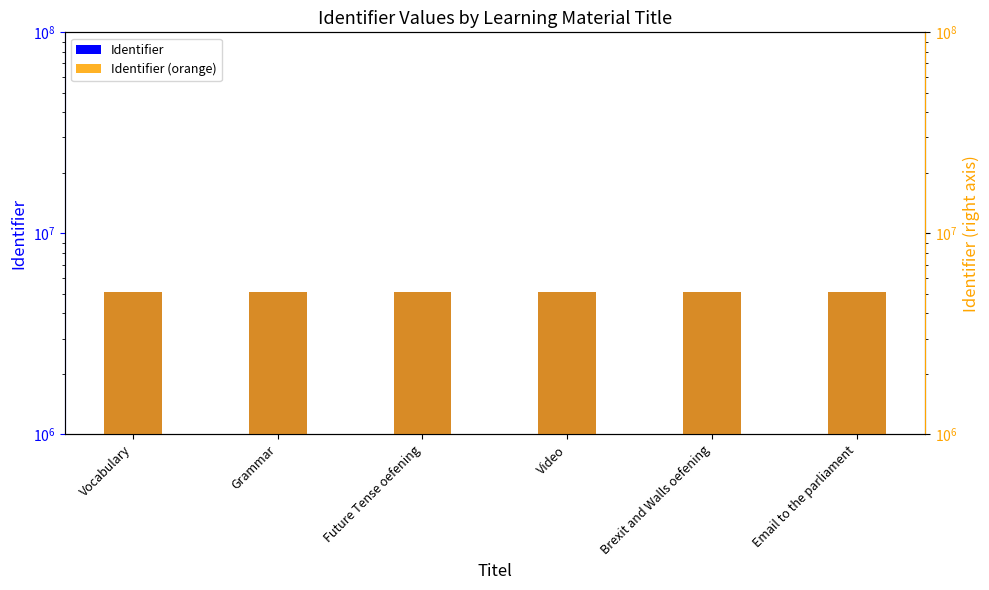

What are all the series names shown in the legend?

Identifier, Identifier (orange)